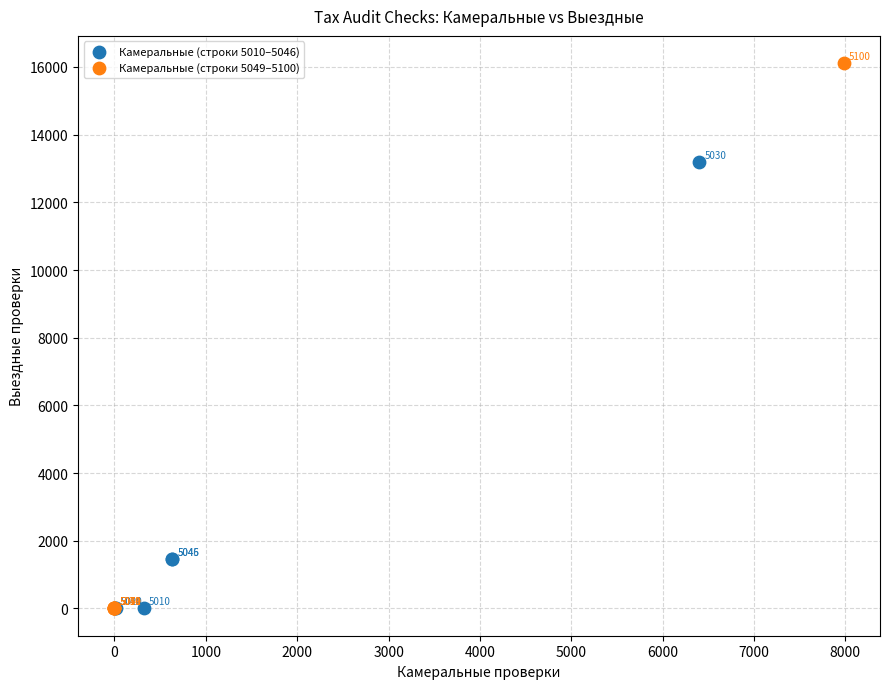

Which series has the widest spread of Y values?

Камеральные (строки 5049–5100)